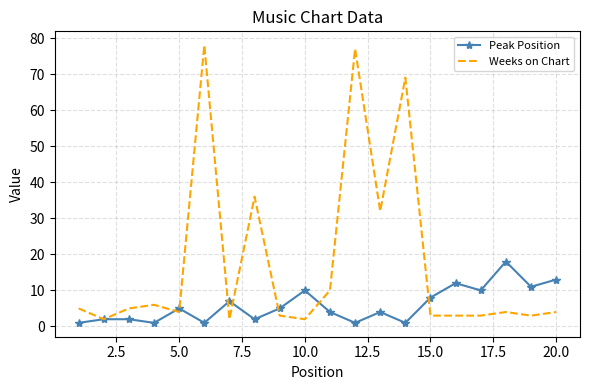

List the series in order of their peak value, highest first.

Weeks on Chart, Peak Position